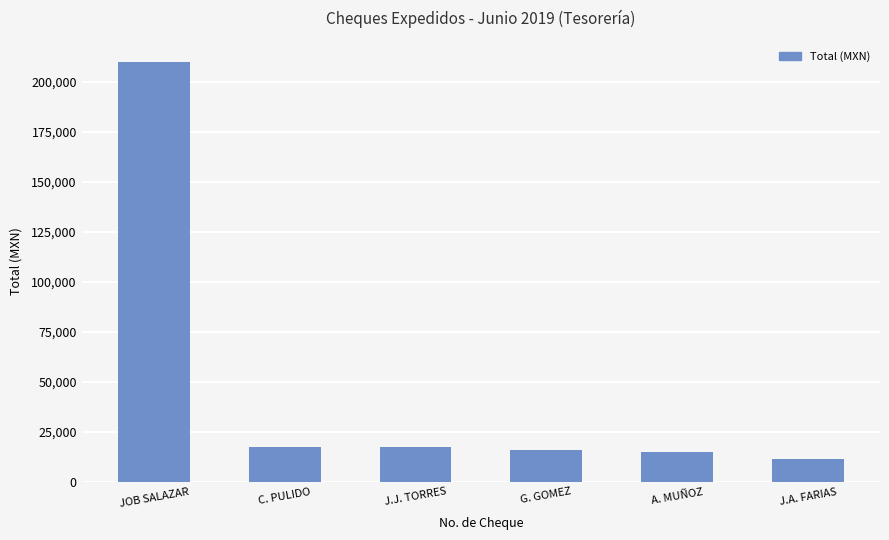

What position from the left is J.J. TORRES?

3